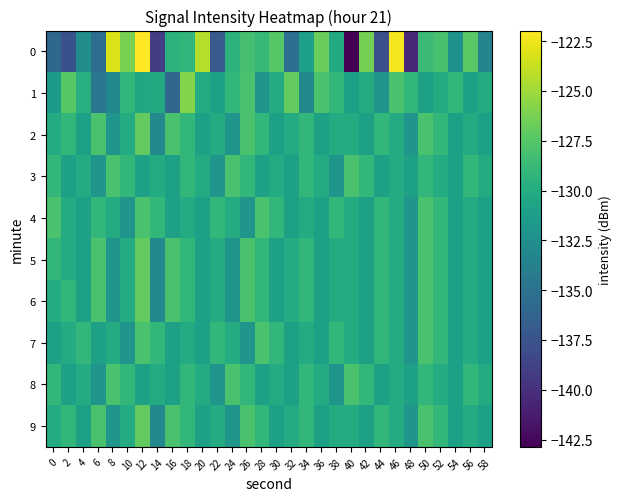

Reading left to right, list all the values displayed in this chart.

0: 0=-135.9	2=-137.6	4=-132.6	6=-135.3	8=-123.1	10=-126.2	12=-122.0	14=-139.0	16=-129.4	18=-129.1	20=-124.3	22=-136.8	24=-129.5	26=-128.2	28=-128.9	30=-127.5	32=-135.2	34=-131.1	36=-126.7	38=-130.1	40=-142.9	42=-126.3	44=-137.8	46=-122.2	48=-140.5	50=-128.6	52=-128.1	54=-132.2	56=-127.3	58=-133.5
1: 0=-131.5	2=-127.5	4=-129.6	6=-134.7	8=-133.1	10=-129.1	12=-130.4	14=-130.1	16=-136.0	18=-125.9	20=-130.0	22=-131.0	24=-129.0	26=-128.0	28=-132.0	30=-130.0	32=-127.0	34=-133.0	36=-128.0	38=-129.0	40=-131.0	42=-130.0	44=-132.0	46=-128.0	48=-129.0	50=-131.0	52=-130.0	54=-129.0	56=-131.0	58=-130.0
2: 0=-130.0	2=-129.0	4=-131.0	6=-128.0	8=-132.0	10=-130.0	12=-127.0	14=-133.0	16=-128.0	18=-129.0	20=-131.0	22=-130.0	24=-132.0	26=-128.0	28=-129.0	30=-131.0	32=-130.0	34=-129.0	36=-131.0	38=-130.0	40=-130.0	42=-131.0	44=-129.0	46=-130.0	48=-132.0	50=-128.0	52=-129.0	54=-131.0	56=-130.0	58=-131.0
3: 0=-129.0	2=-131.0	4=-130.0	6=-132.0	8=-128.0	10=-129.0	12=-131.0	14=-130.0	16=-131.0	18=-129.0	20=-130.0	22=-132.0	24=-128.0	26=-129.0	28=-131.0	30=-130.0	32=-131.0	34=-129.0	36=-130.0	38=-132.0	40=-128.0	42=-129.0	44=-131.0	46=-130.0	48=-131.0	50=-129.0	52=-130.0	54=-131.0	56=-129.0	58=-130.0
4: 0=-128.0	2=-130.0	4=-131.0	6=-129.0	8=-130.0	10=-132.0	12=-128.0	14=-129.0	16=-131.0	18=-130.0	20=-131.0	22=-129.0	24=-130.0	26=-132.0	28=-128.0	30=-129.0	32=-131.0	34=-130.0	36=-131.0	38=-129.0	40=-130.0	42=-131.0	44=-129.0	46=-130.0	48=-132.0	50=-128.0	52=-129.0	54=-131.0	56=-130.0	58=-131.0
5: 0=-129.0	2=-130.0	4=-131.0	6=-128.0	8=-132.0	10=-130.0	12=-127.0	14=-133.0	16=-128.0	18=-129.0	20=-131.0	22=-130.0	24=-132.0	26=-128.0	28=-129.0	30=-131.0	32=-130.0	34=-129.0	36=-131.0	38=-130.0	40=-130.0	42=-131.0	44=-129.0	46=-130.0	48=-132.0	50=-128.0	52=-129.0	54=-131.0	56=-130.0	58=-131.0
6: 0=-130.0	2=-129.0	4=-131.0	6=-128.0	8=-132.0	10=-130.0	12=-127.0	14=-133.0	16=-128.0	18=-129.0	20=-131.0	22=-130.0	24=-132.0	26=-128.0	28=-129.0	30=-131.0	32=-130.0	34=-129.0	36=-131.0	38=-130.0	40=-130.0	42=-131.0	44=-129.0	46=-130.0	48=-132.0	50=-128.0	52=-129.0	54=-131.0	56=-130.0	58=-131.0
7: 0=-131.0	2=-130.0	4=-129.0	6=-131.0	8=-130.0	10=-132.0	12=-128.0	14=-129.0	16=-131.0	18=-130.0	20=-131.0	22=-129.0	24=-130.0	26=-132.0	28=-128.0	30=-129.0	32=-131.0	34=-130.0	36=-131.0	38=-129.0	40=-130.0	42=-131.0	44=-129.0	46=-130.0	48=-132.0	50=-128.0	52=-129.0	54=-131.0	56=-130.0	58=-131.0
8: 0=-129.0	2=-131.0	4=-130.0	6=-132.0	8=-128.0	10=-129.0	12=-131.0	14=-130.0	16=-131.0	18=-129.0	20=-130.0	22=-132.0	24=-128.0	26=-129.0	28=-131.0	30=-130.0	32=-131.0	34=-129.0	36=-130.0	38=-132.0	40=-128.0	42=-129.0	44=-131.0	46=-130.0	48=-131.0	50=-129.0	52=-130.0	54=-131.0	56=-129.0	58=-130.0
9: 0=-130.0	2=-129.0	4=-131.0	6=-128.0	8=-132.0	10=-130.0	12=-127.0	14=-133.0	16=-128.0	18=-129.0	20=-131.0	22=-130.0	24=-132.0	26=-128.0	28=-129.0	30=-131.0	32=-130.0	34=-129.0	36=-131.0	38=-130.0	40=-130.0	42=-131.0	44=-129.0	46=-130.0	48=-132.0	50=-128.0	52=-129.0	54=-131.0	56=-130.0	58=-131.0